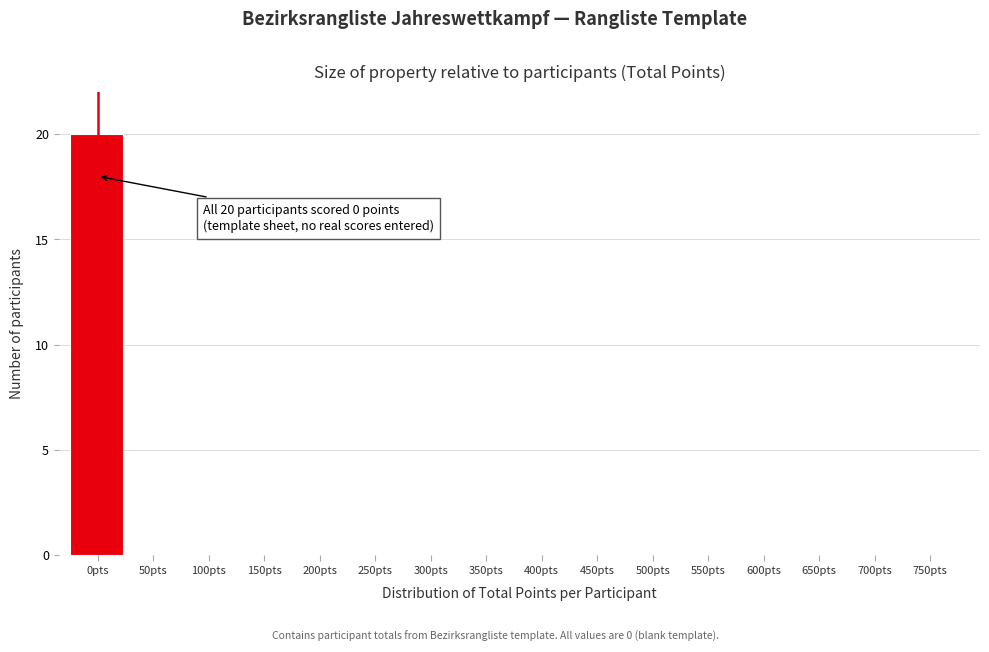

Reading left to right, list all the values displayed in this chart.

0pts=20	50pts=0	100pts=0	150pts=0	200pts=0	250pts=0	300pts=0	350pts=0	400pts=0	450pts=0	500pts=0	550pts=0	600pts=0	650pts=0	700pts=0	750pts=0